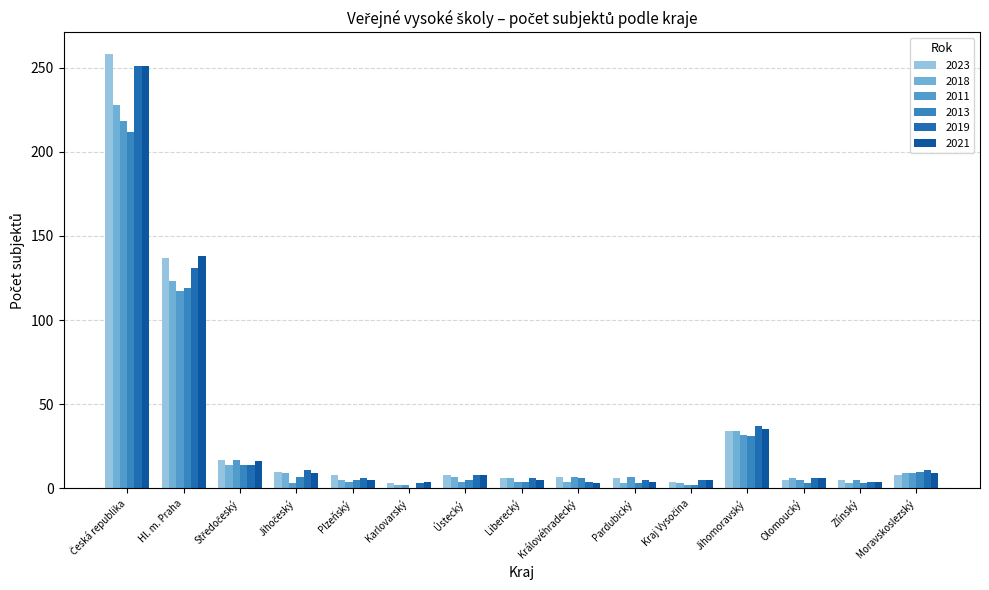

How many groups of bars are there?

15